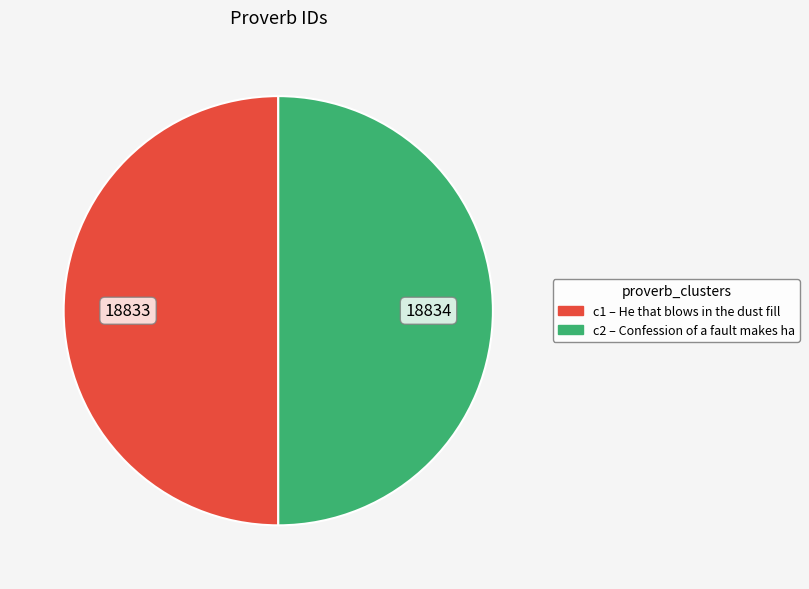

Which slice is the largest?

Confession of a fault makes half